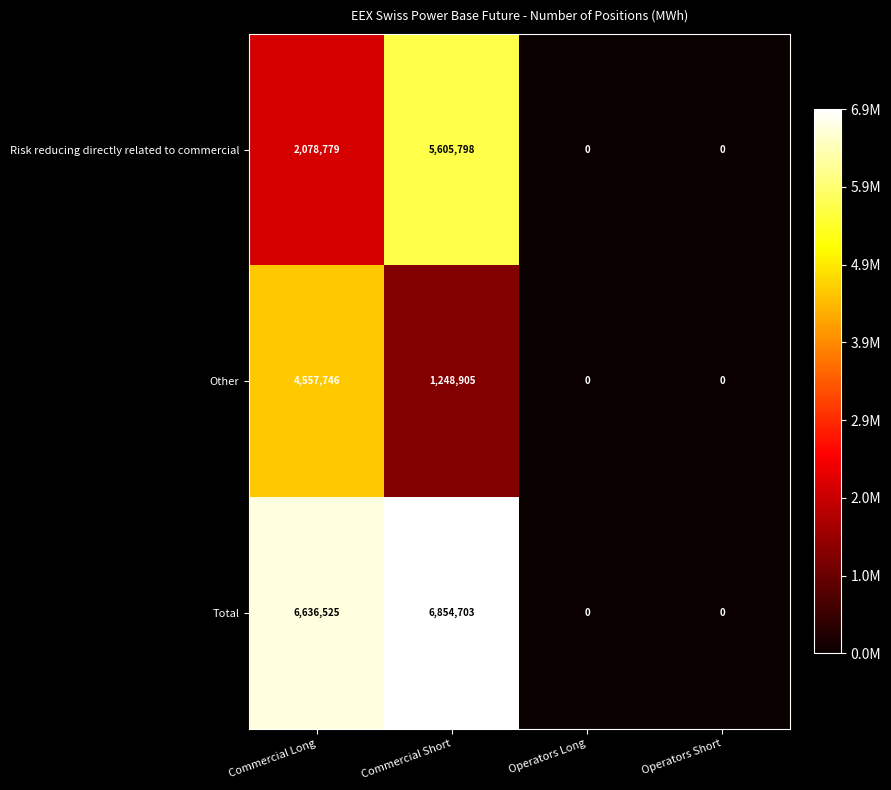

How many categories are shown in the chart?

4